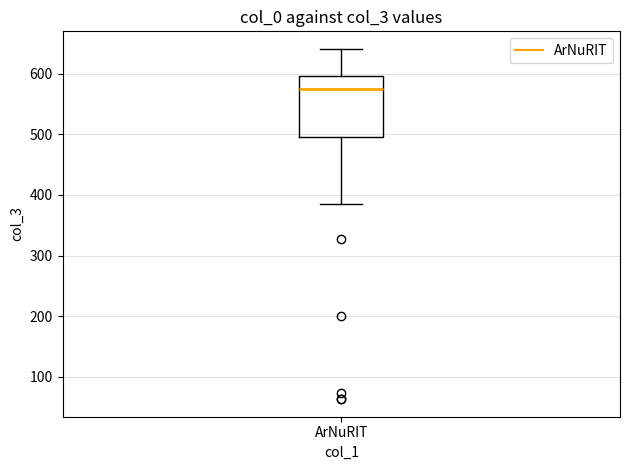

Transcribe this box plot: give where the median line is, the range the box spans, and where the two whiskers end, as read against the y-axis. The values are not printed on the chart, so give them approximately, as read against the axis.

median 570, box 500 to 600, whiskers 390 to 640